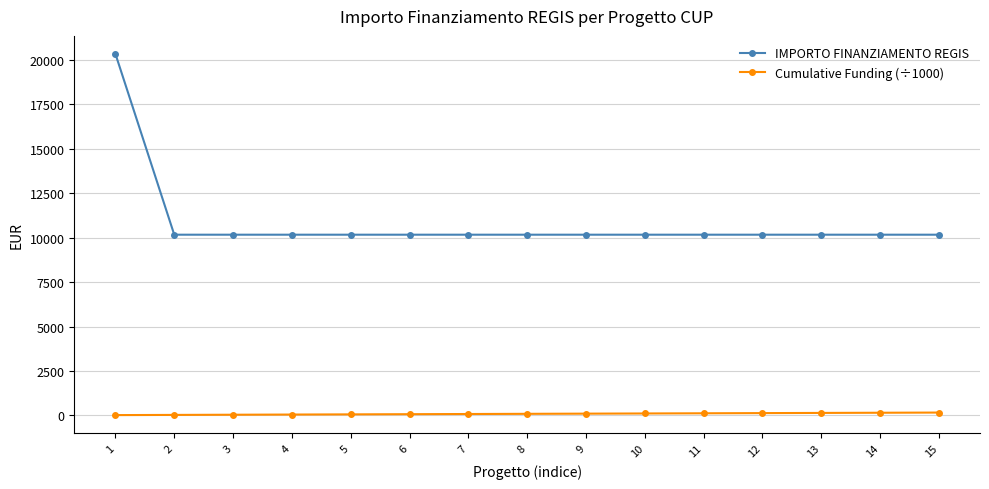

The value of IMPORTO FINANZIAMENTO REGIS at 2 is 10172.0. True or false?

True